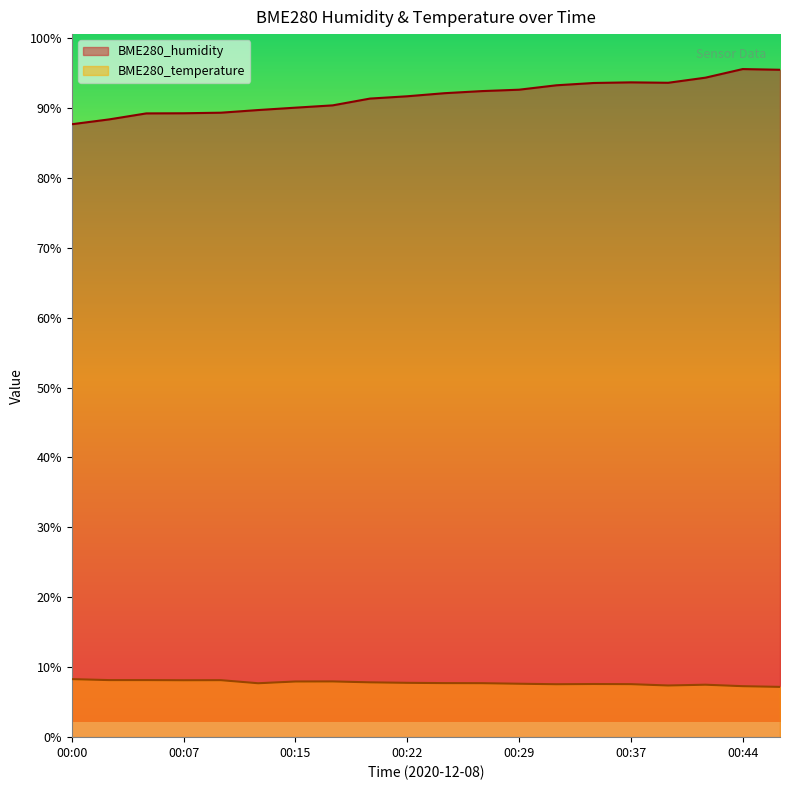

At which label does BME280_humidity reach its minimum?

00:00